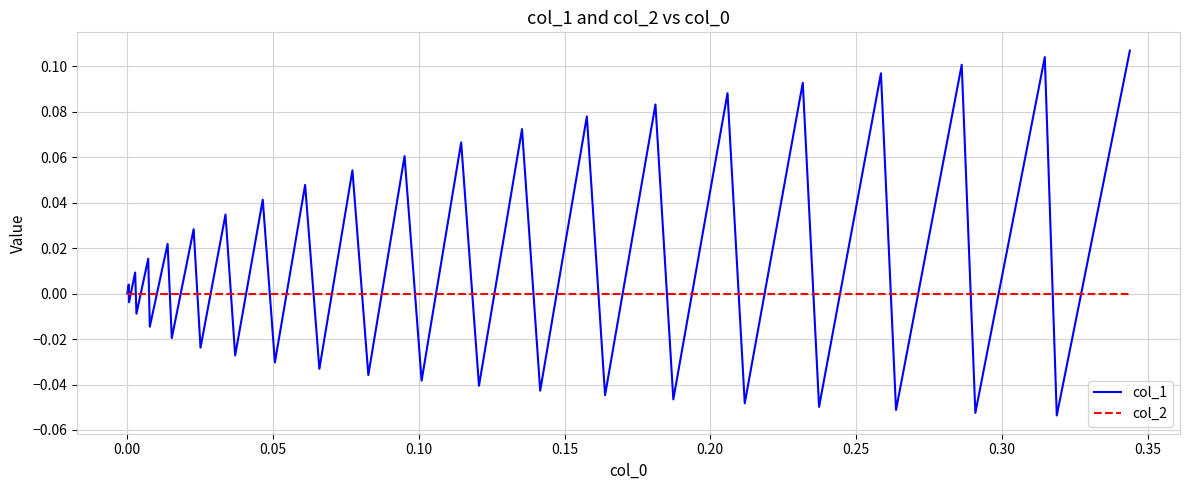

Which series has the largest range (max minus min)?

col_1